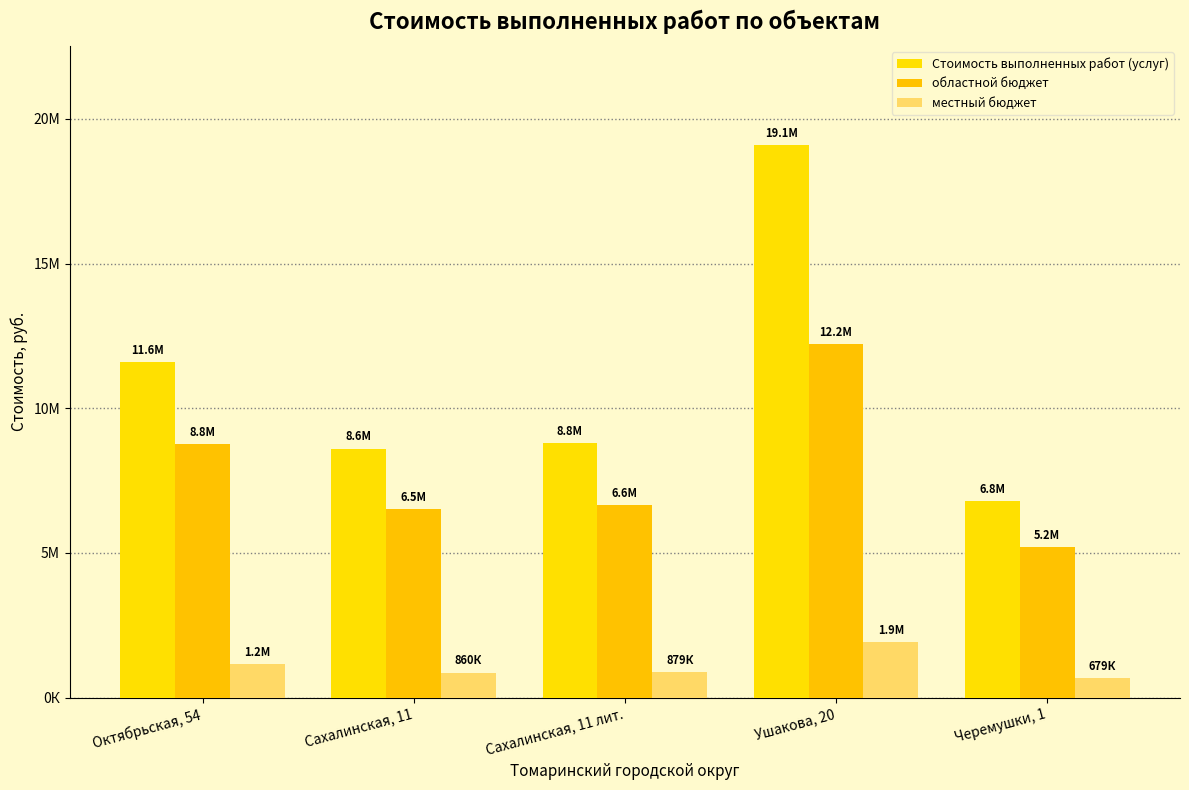

Does the chart contain any negative values?

No